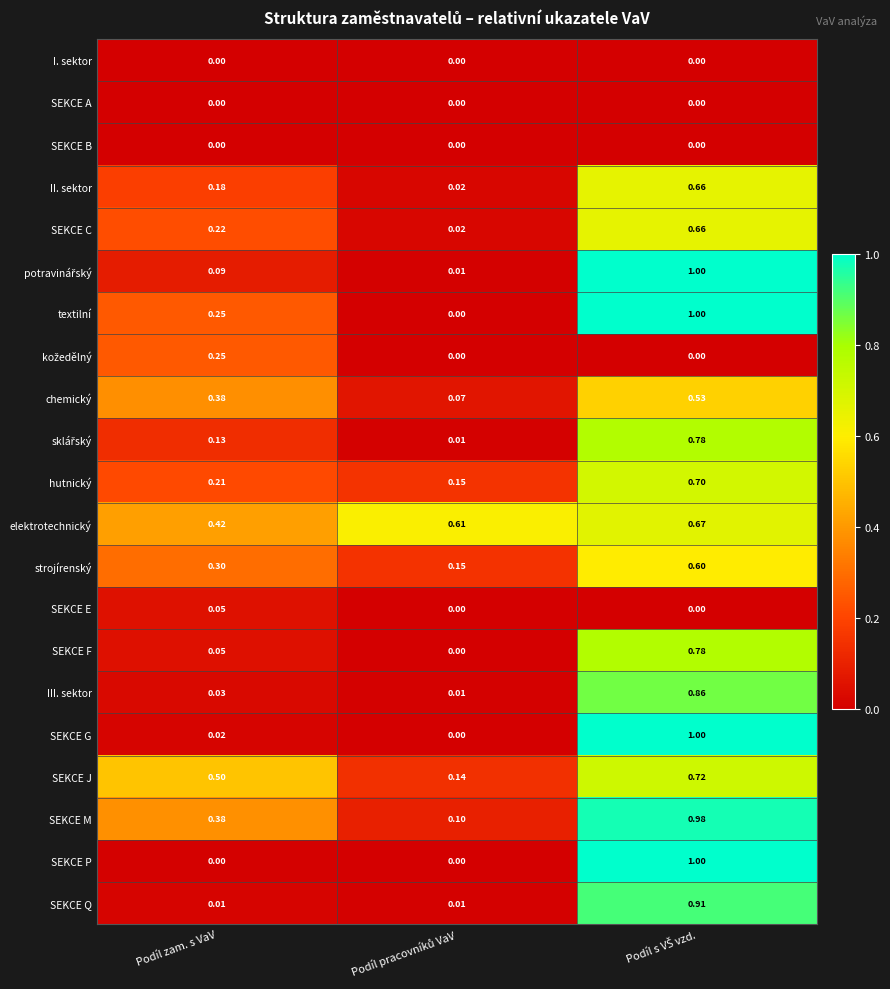

Between Podíl zam. s VaV and Podíl pracovníků VaV, which series saw the biggest shift?

SEKCE J